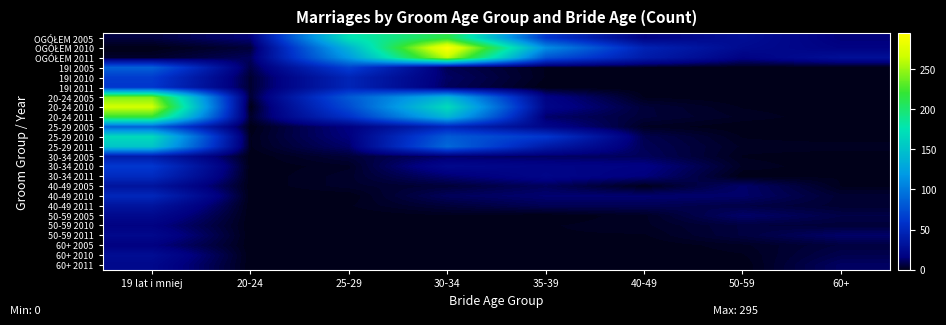

Rank the series by their maximum value, from highest to lowest.

OGÓŁEM 2010, 20-24 2010, OGÓŁEM 2011, 20-24 2005, 20-24 2011, OGÓŁEM 2005, 25-29 2010, 25-29 2011, 25-29 2005, 19l 2005, 19l 2010, 30-34 2010, 19l 2011, 30-34 2011, 40-49 2010, 30-34 2005, 40-49 2005, 40-49 2011, 60+ 2010, 50-59 2005, 50-59 2011, 60+ 2011, 50-59 2010, 60+ 2005